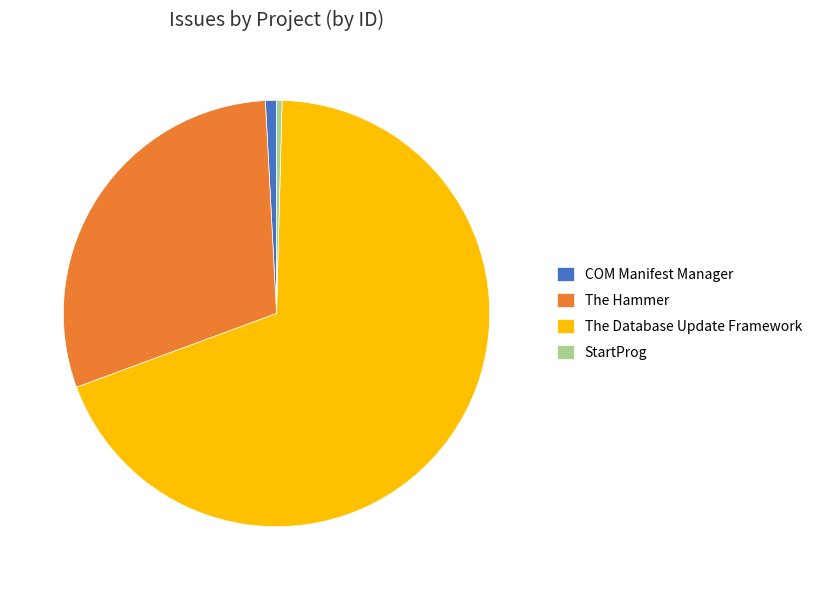

Which slice is the largest?

The Database Update Framework